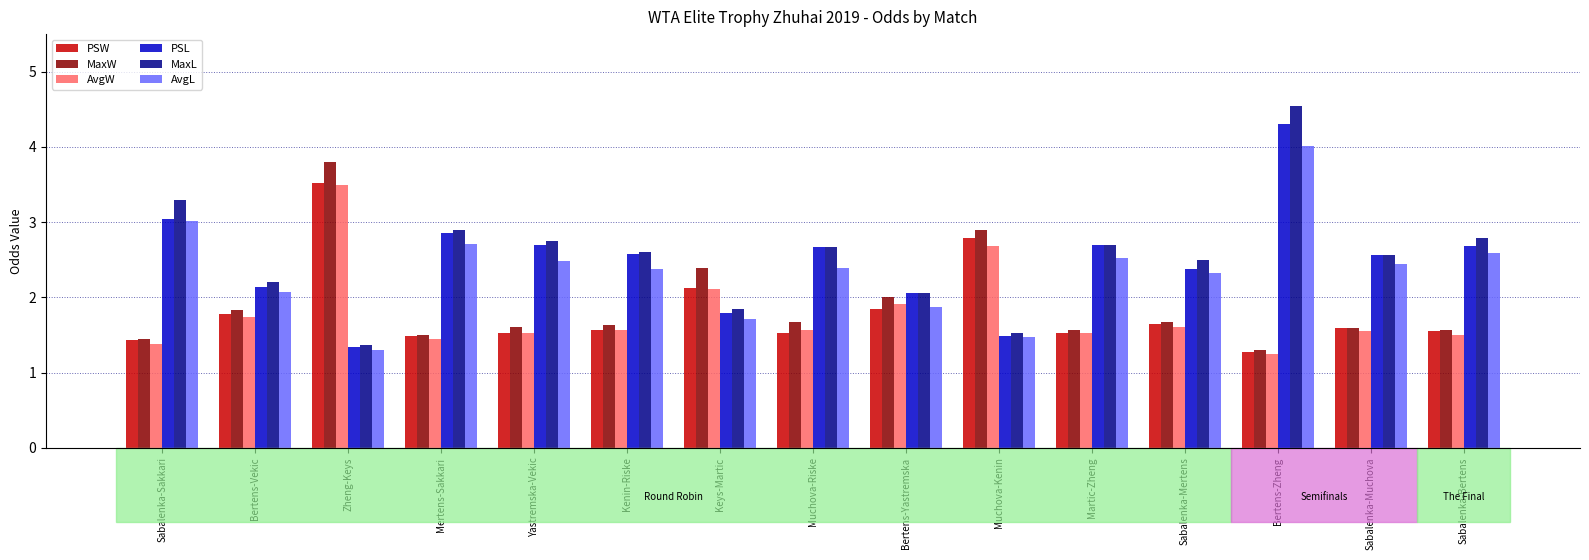

At which label does MaxL reach its minimum?

Zheng-Keys